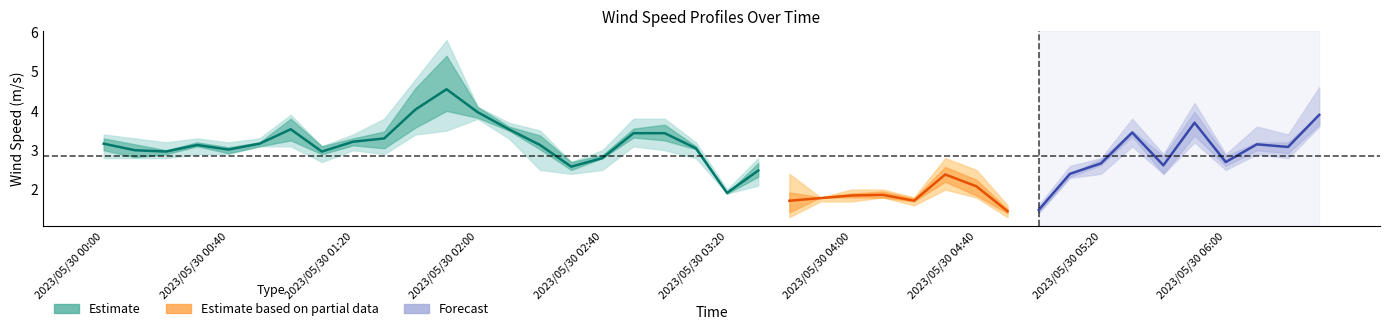

Does the chart display data point markers on the line(s)?

No